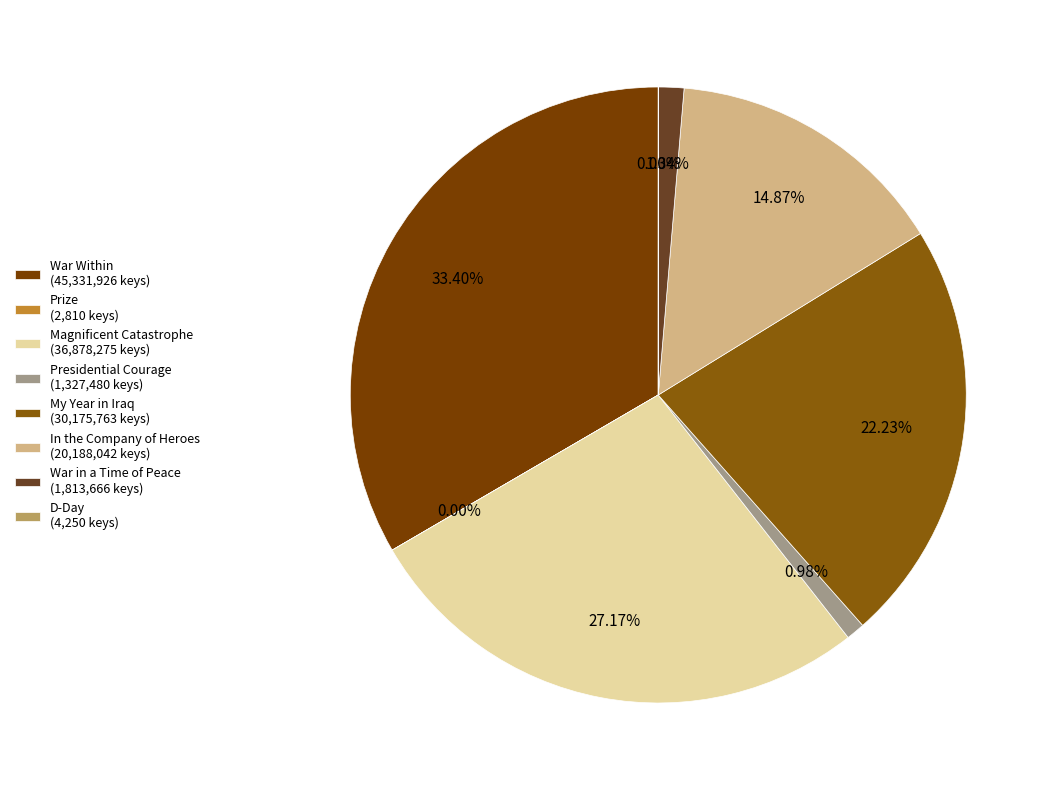

What percentage is the In the Company of Heroes slice, to the nearest percent?

15%